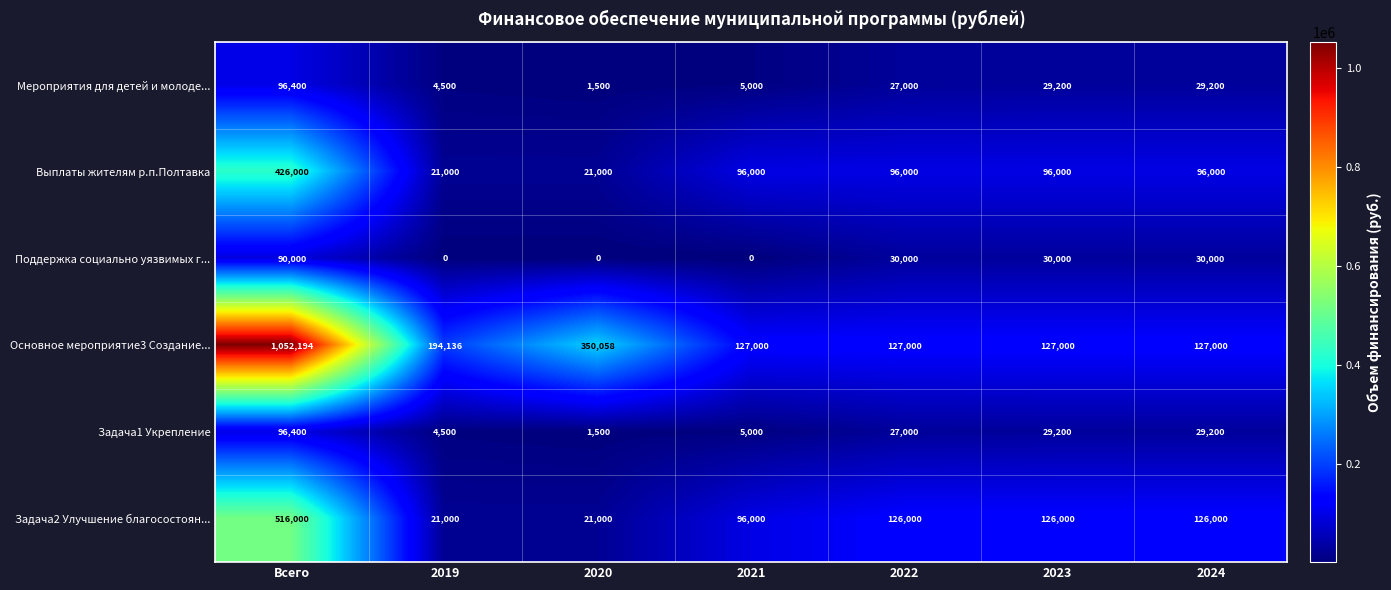

What is the minimum value for Выплаты жителям р.п.Полтавка?

21000